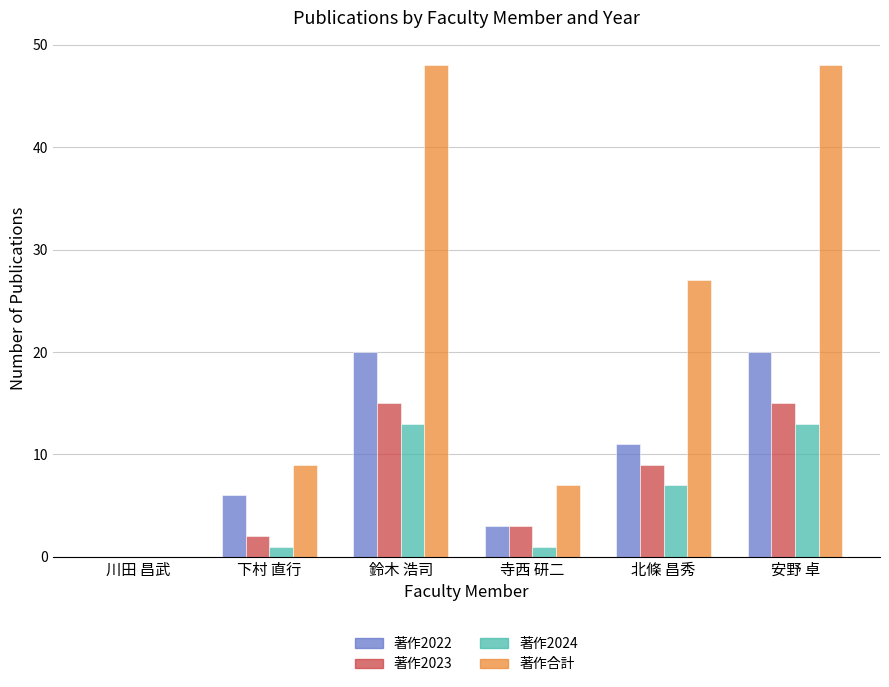

Count the number of categories in the chart.

6